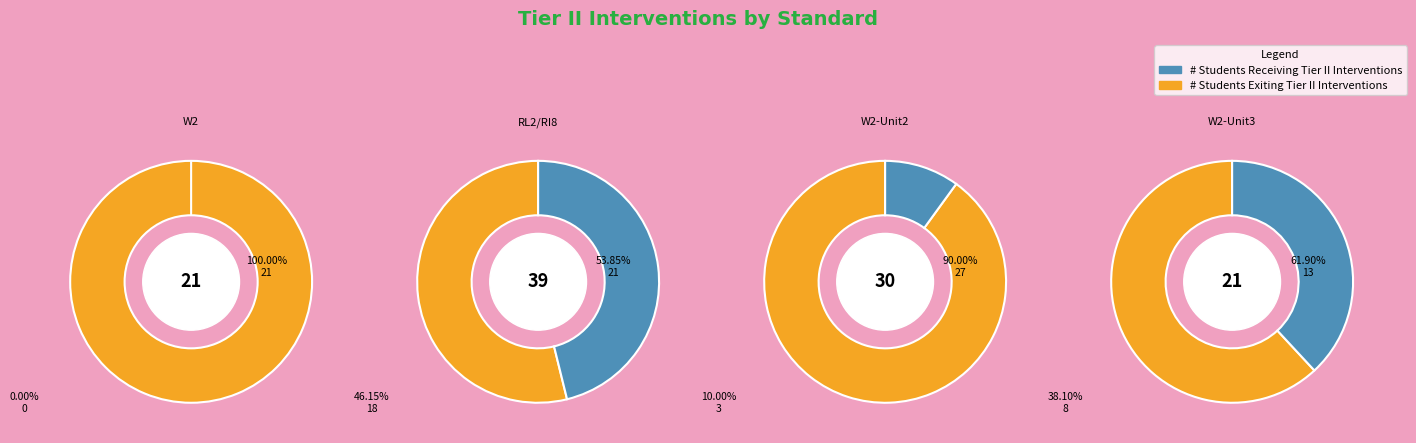

Which series changed the most between ELAGSE9-10W2 and ELAGSE9-10W2-Unit2?

# Students Receiving Tier II Interventions